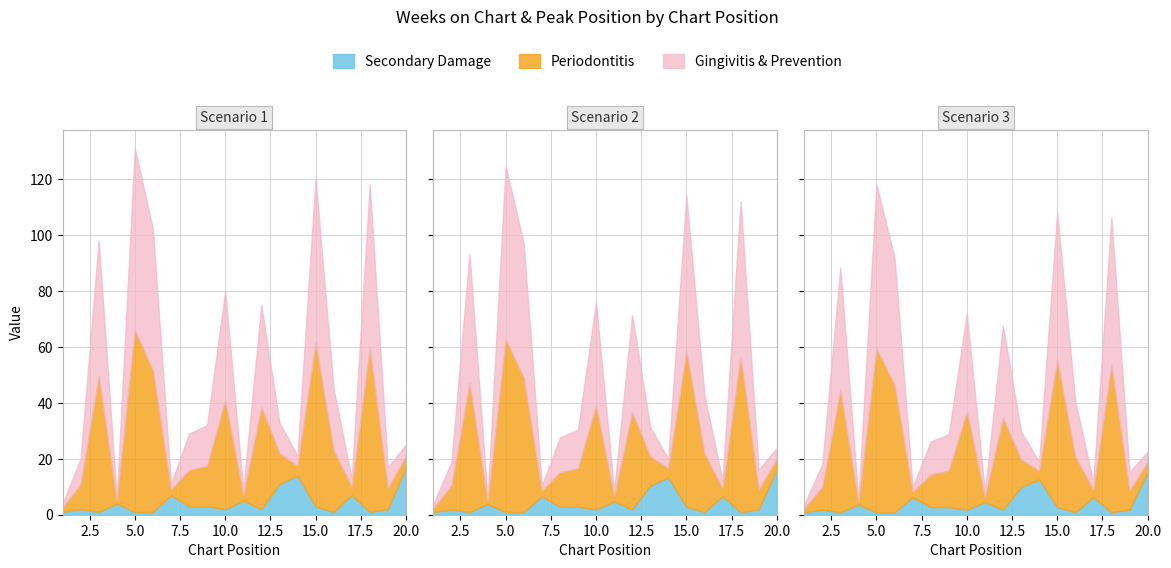

Where is the first local minimum for Weeks on Chart?

4